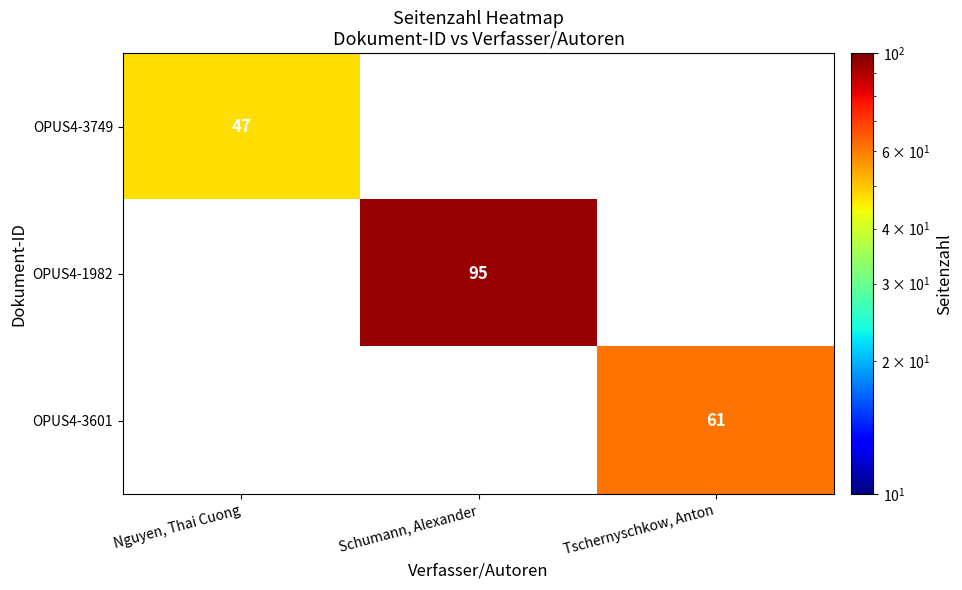

What is the maximum value shown in the chart?

95.0